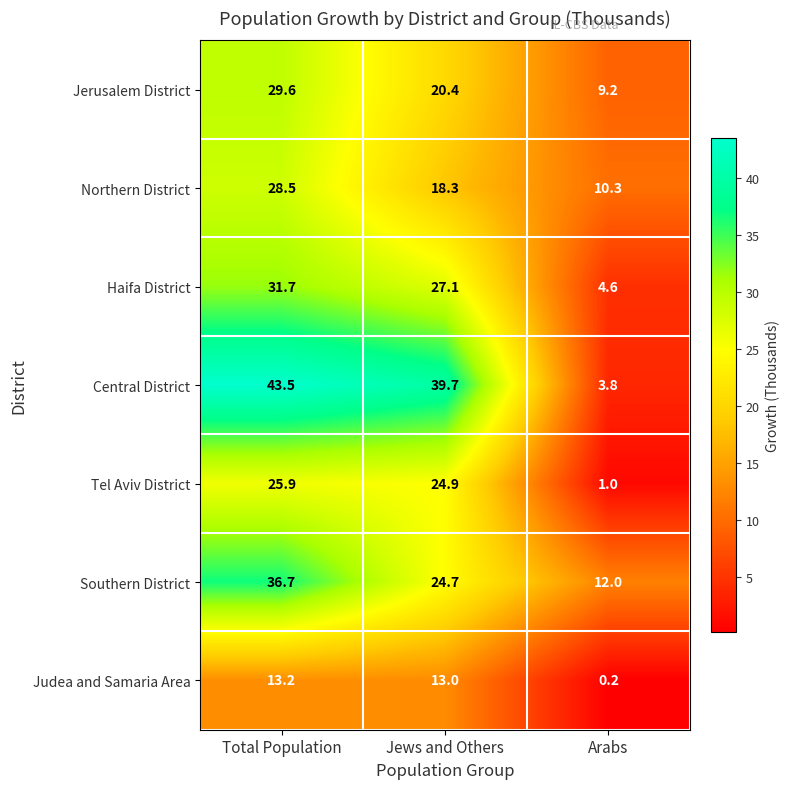

Reading left to right, extract all data points from this chart.

Jerusalem District: 29.6	20.4	9.2
Northern District: 28.5	18.3	10.3
Haifa District: 31.7	27.1	4.6
Central District: 43.5	39.7	3.8
Tel Aviv District: 25.9	24.9	1.0
Southern District: 36.7	24.7	12.0
Judea and Samaria Area: 13.2	13.0	0.2